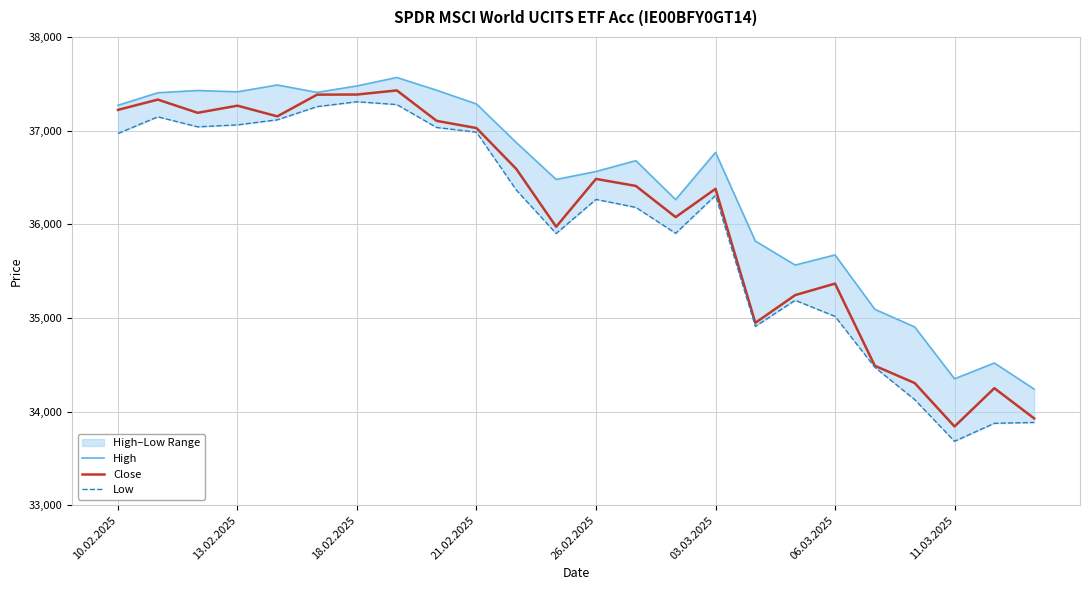

Which series has the largest total across all categories?

High